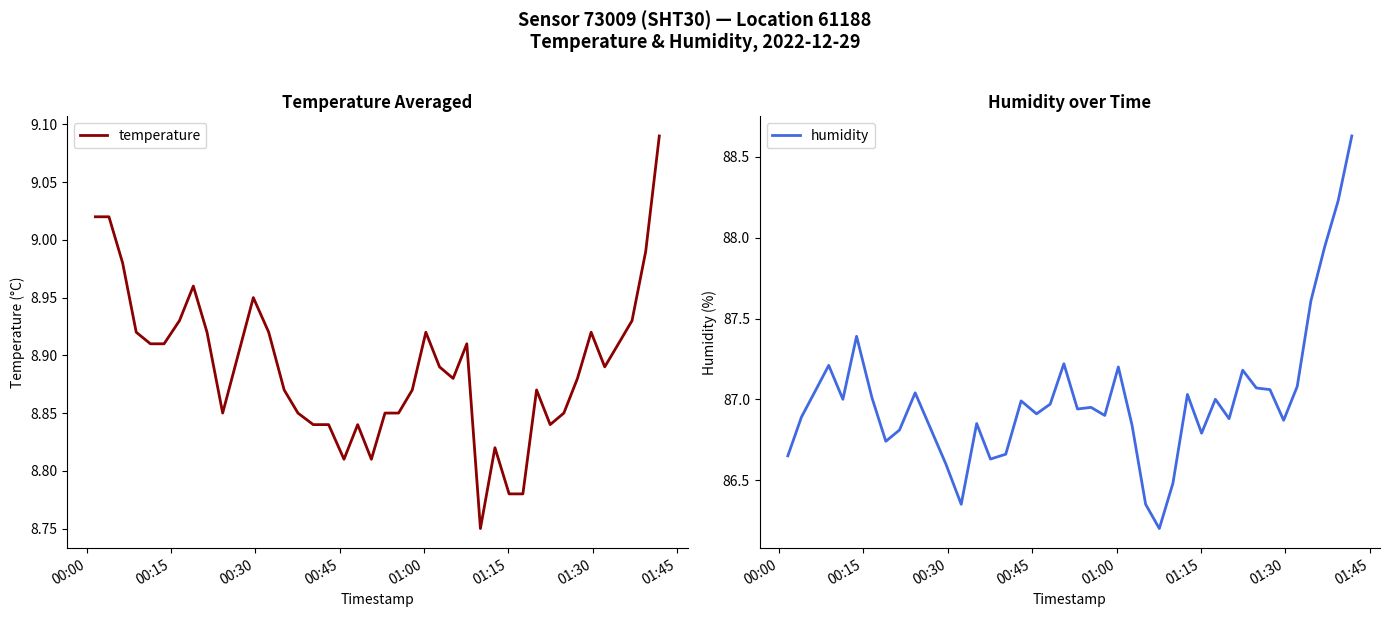

Does the chart display data point markers on the line(s)?

No